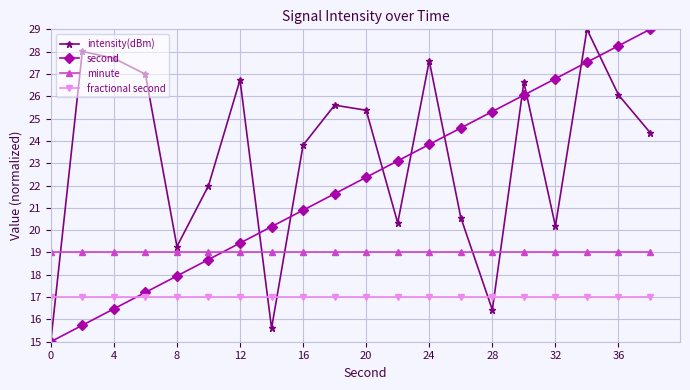

Rank the series by their average value, from lowest to highest.

fractional second, minute, second, intensity(dBm)